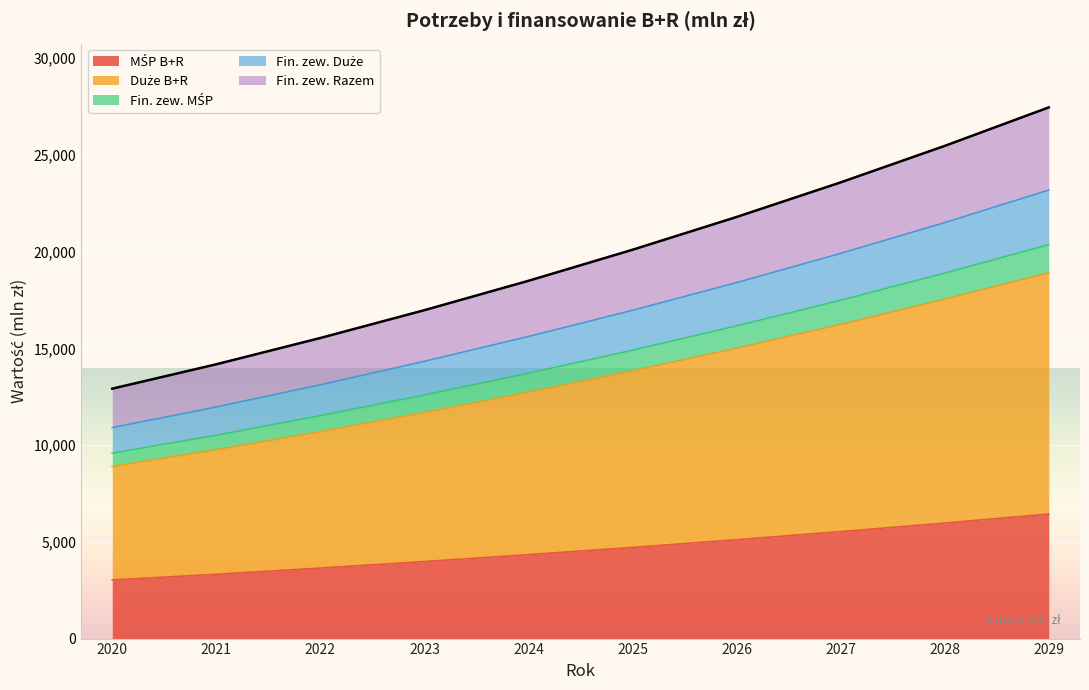

The MŚP B+R series shows 3979.8 at 2023. True or false?

True